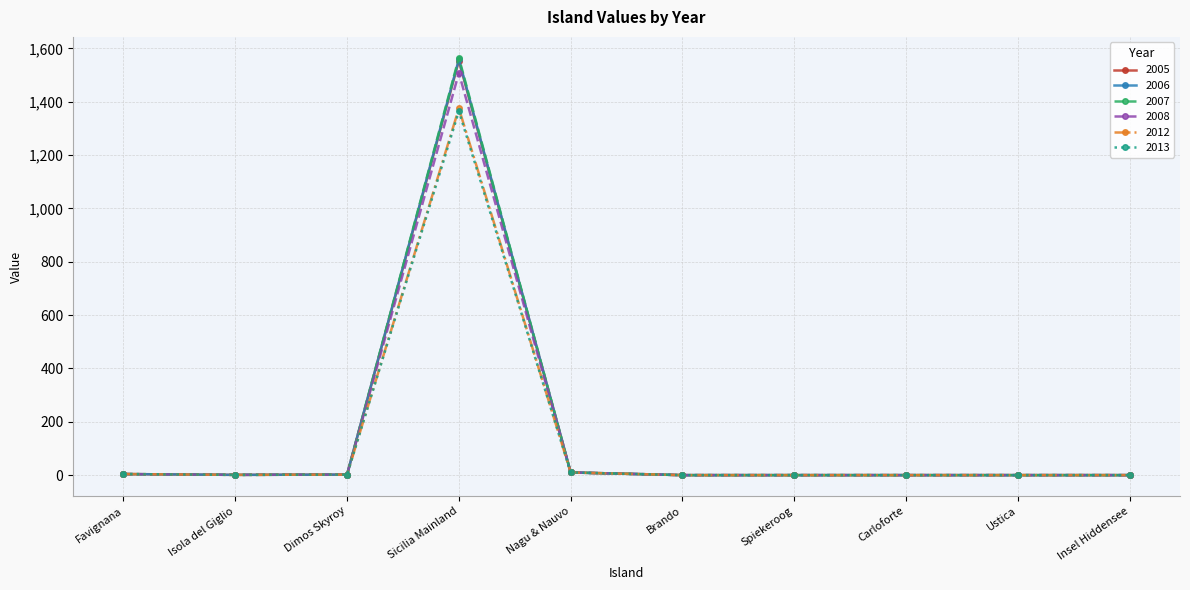

How many series are shown in this chart?

6